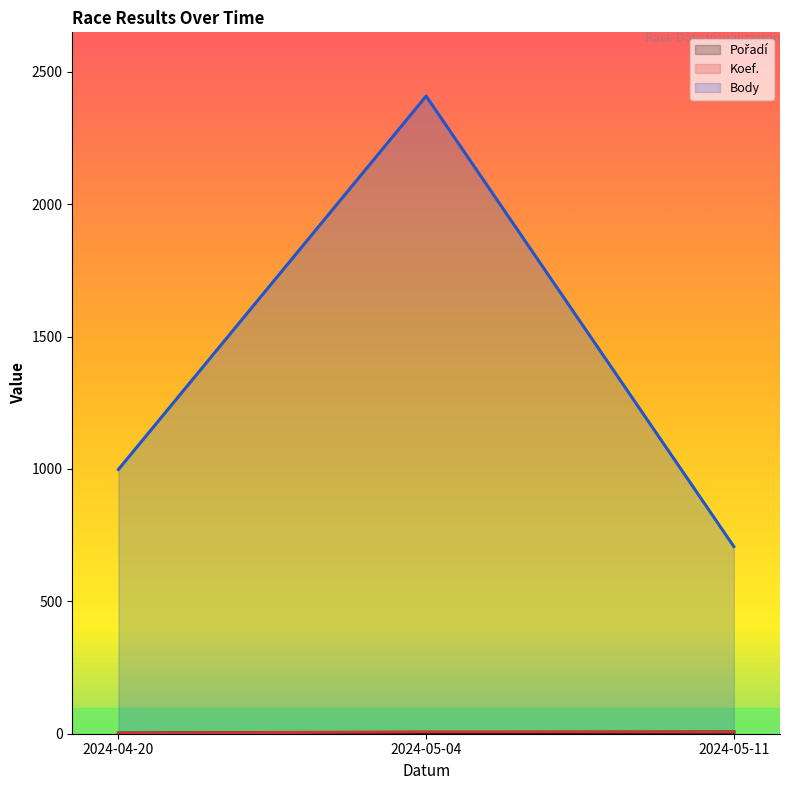

True or false: Pořadí has a value of 3 at 2024-04-20.

False